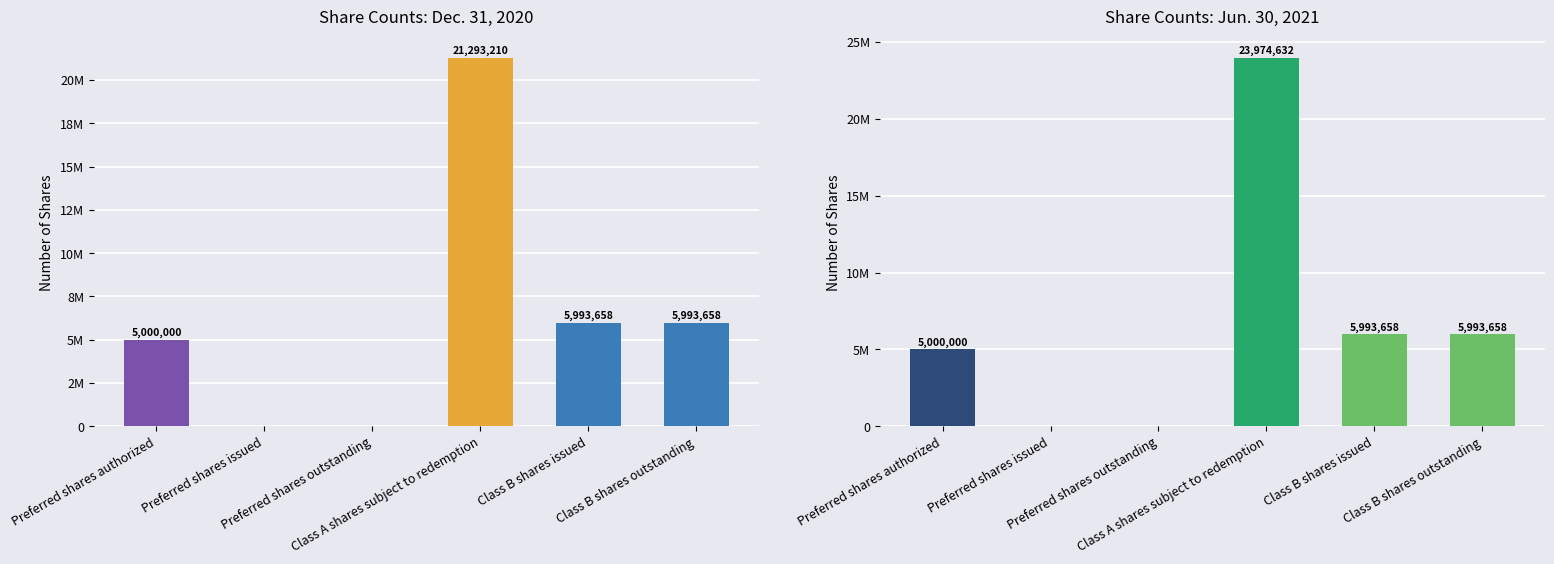

Rank the series by their maximum value, from highest to lowest.

Jun. 30, 2021, Dec. 31, 2020